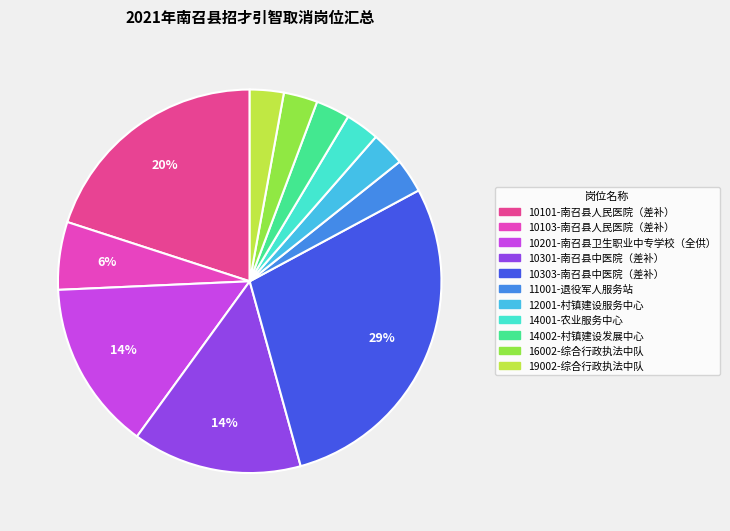

The 14001-农业服务中心 slice represents 3% of the pie. True or false?

True